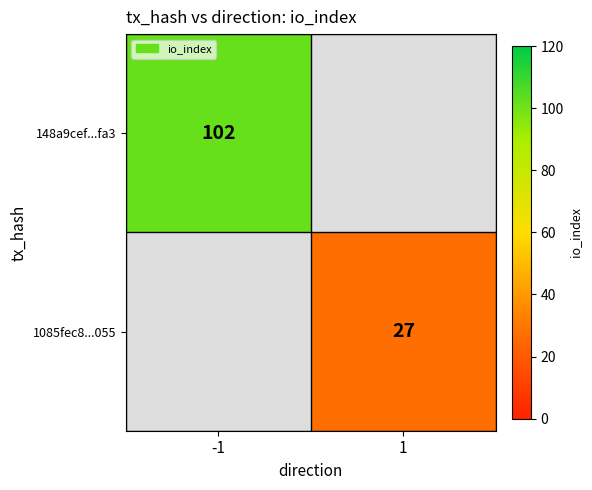

The 148a9cef...fa3 series shows 102 at -1. True or false?

True